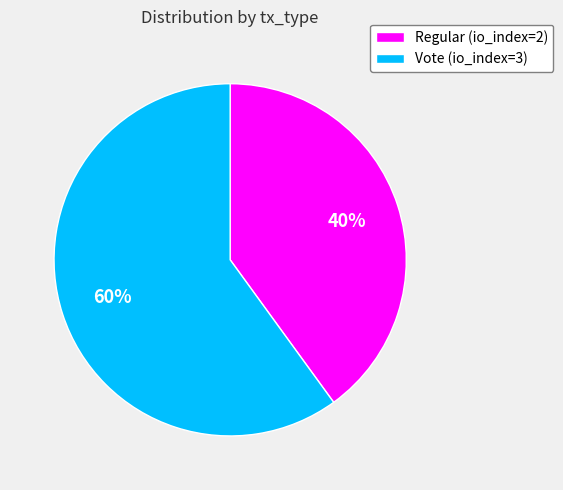

Is there any slice that represents more than half of the pie?

Yes